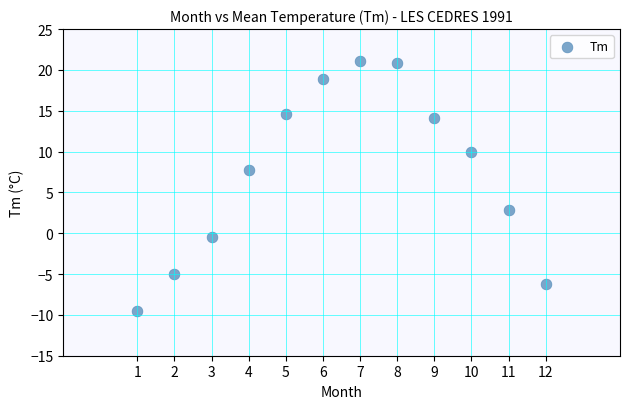

What Y value in the scatter plot is closest to 5?

2.9